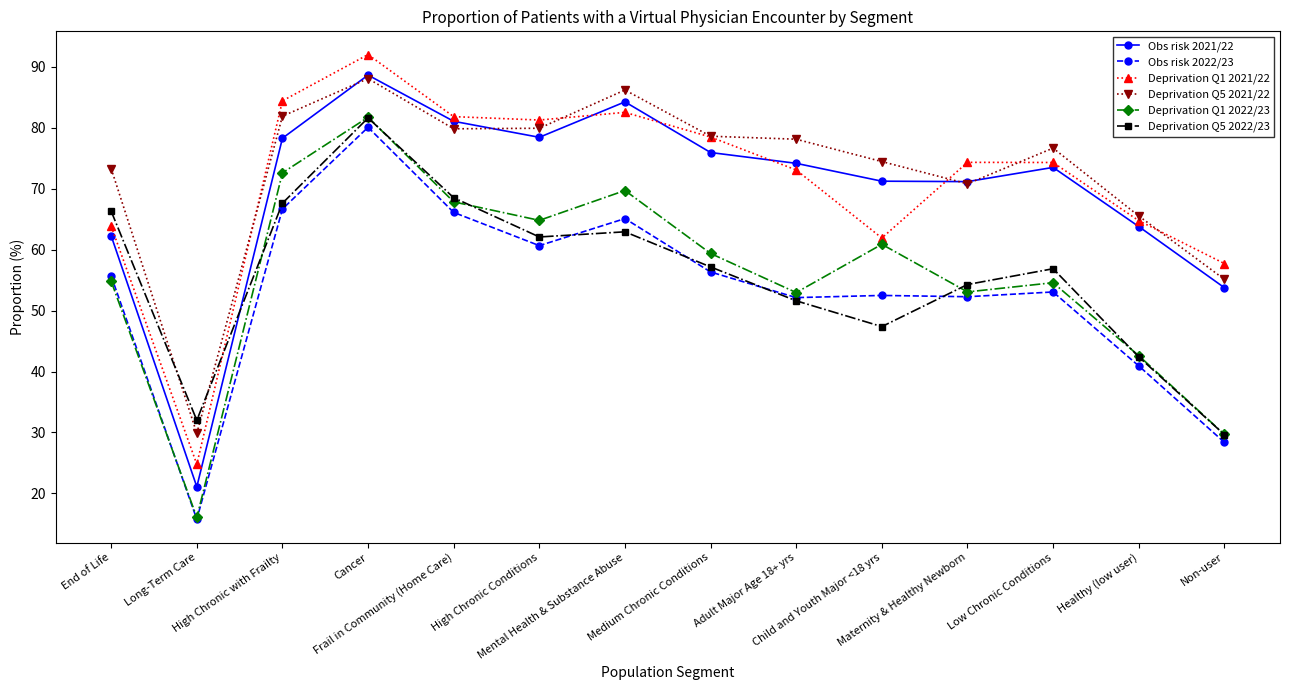

True or false: Obs risk 2021/22 has more than 1 points higher than both neighbors.

True